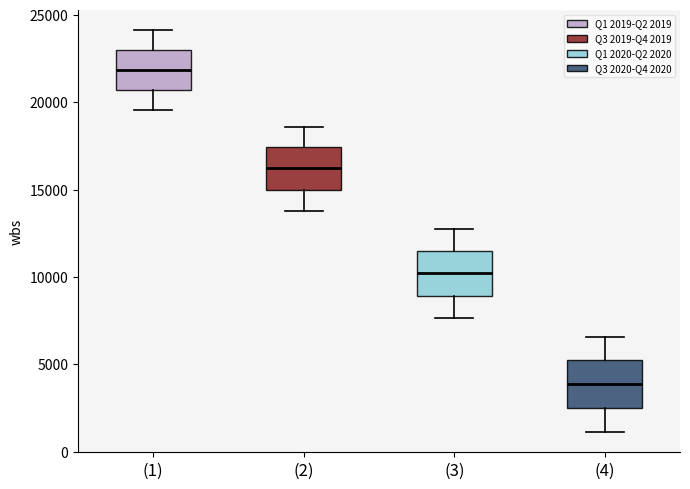

Where does the median line of the box for (1) sit on the y-axis? The values are not printed on the chart, so give them approximately, as read against the axis.

22000